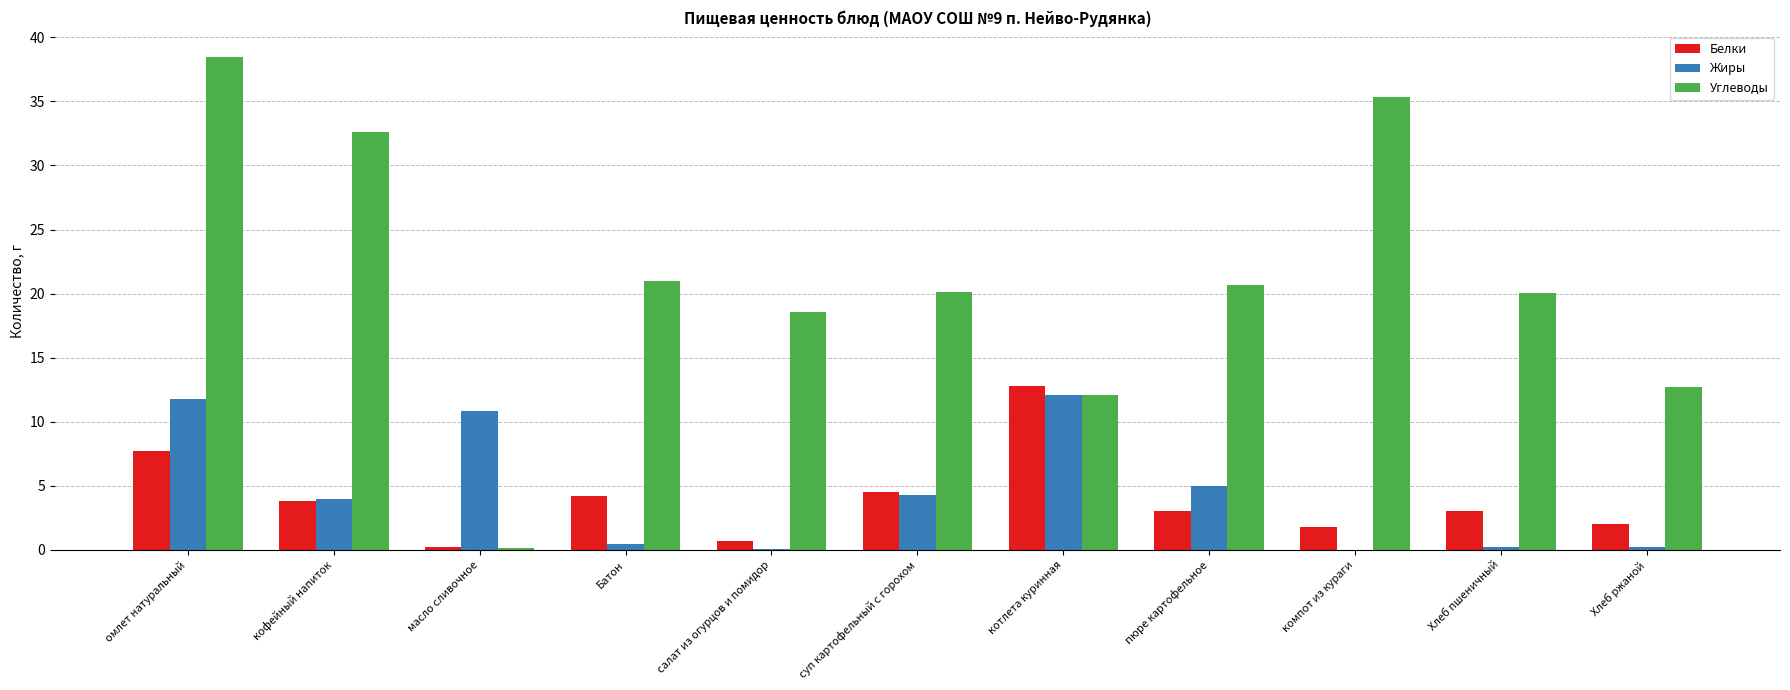

What is the sum of all Углеводы values?

231.8